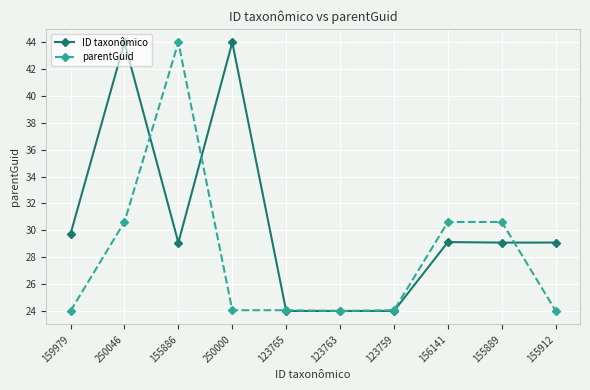

Rank the series by their average value, from lowest to highest.

parentGuid, ID taxonômico